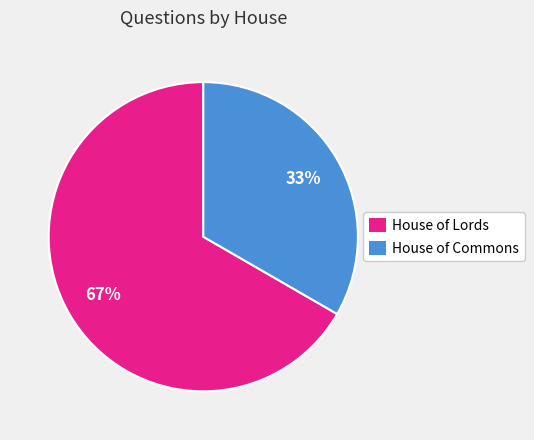

To the nearest percent, what is the combined percentage of House of Commons and House of Lords?

100%